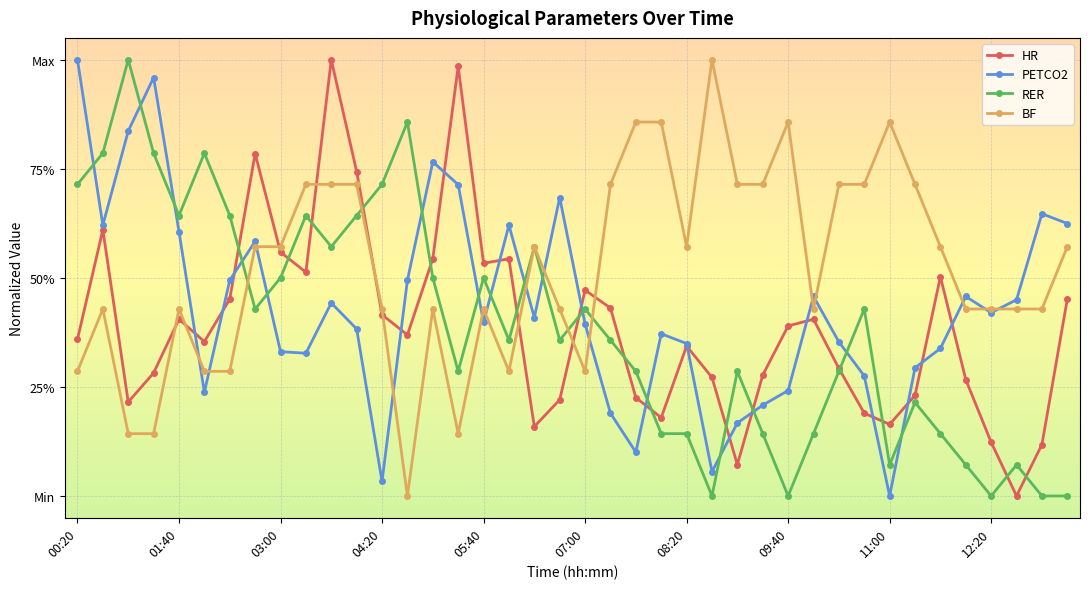

Does the chart have visible grid lines?

Yes